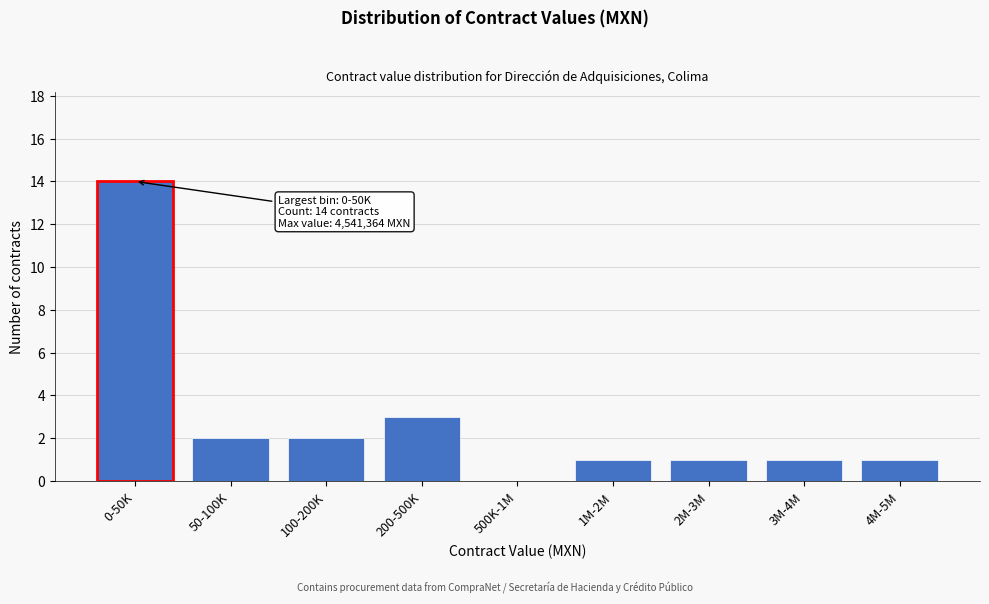

Reading left to right, transcribe all the data shown in this chart.

0-50K=14	50-100K=2	100-200K=2	200-500K=3	500K-1M=0	1M-2M=1	2M-3M=1	3M-4M=1	4M-5M=1